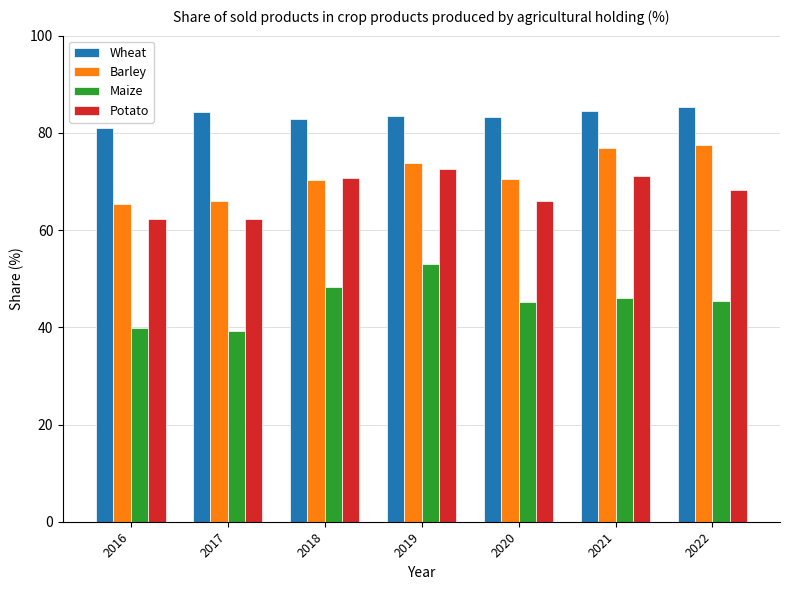

Where does the Potato series first go above 68?

2018